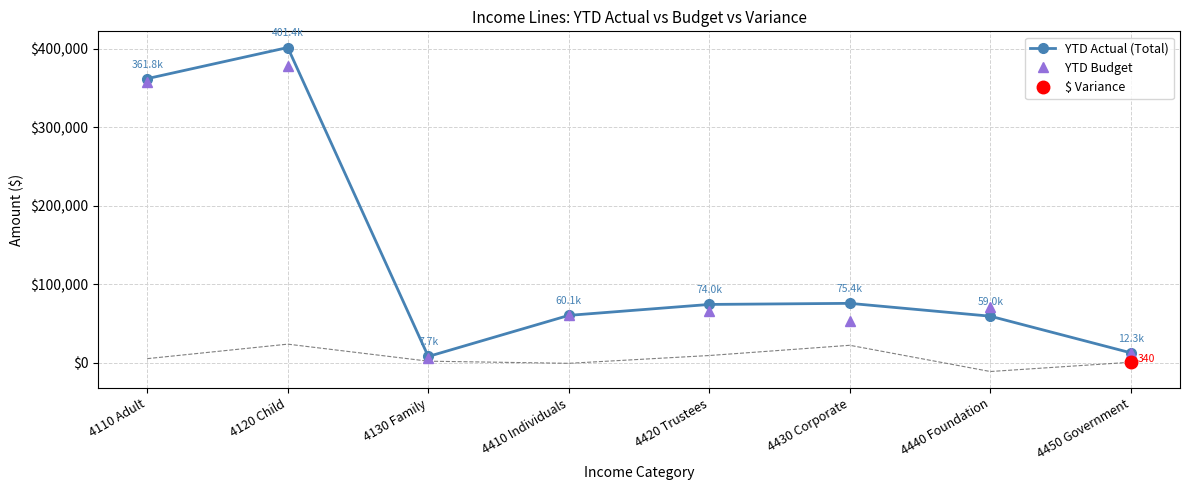

At which label is YTD Actual (Total) closest to 204525?

4430 Corporate